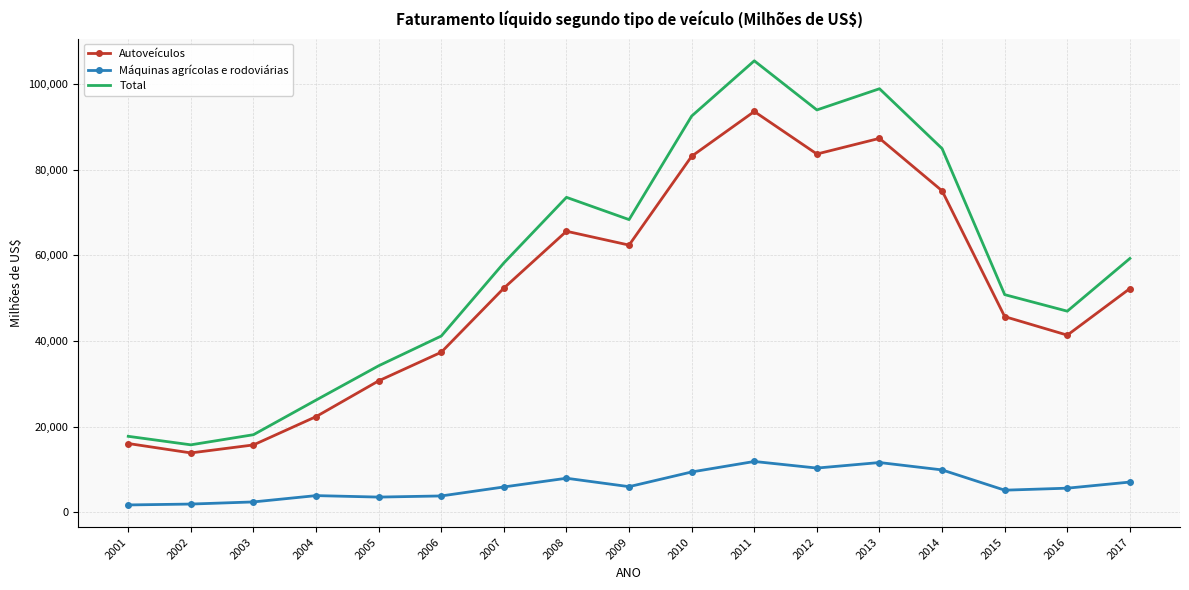

Count the number of data series in this chart.

3